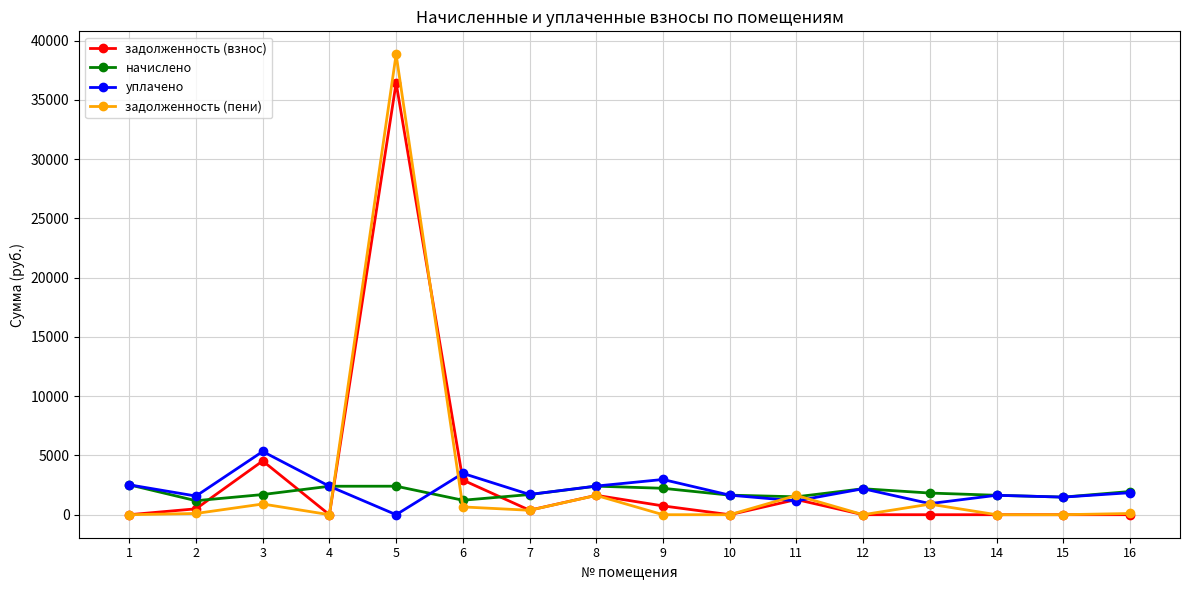

How many lines are shown in the chart?

4